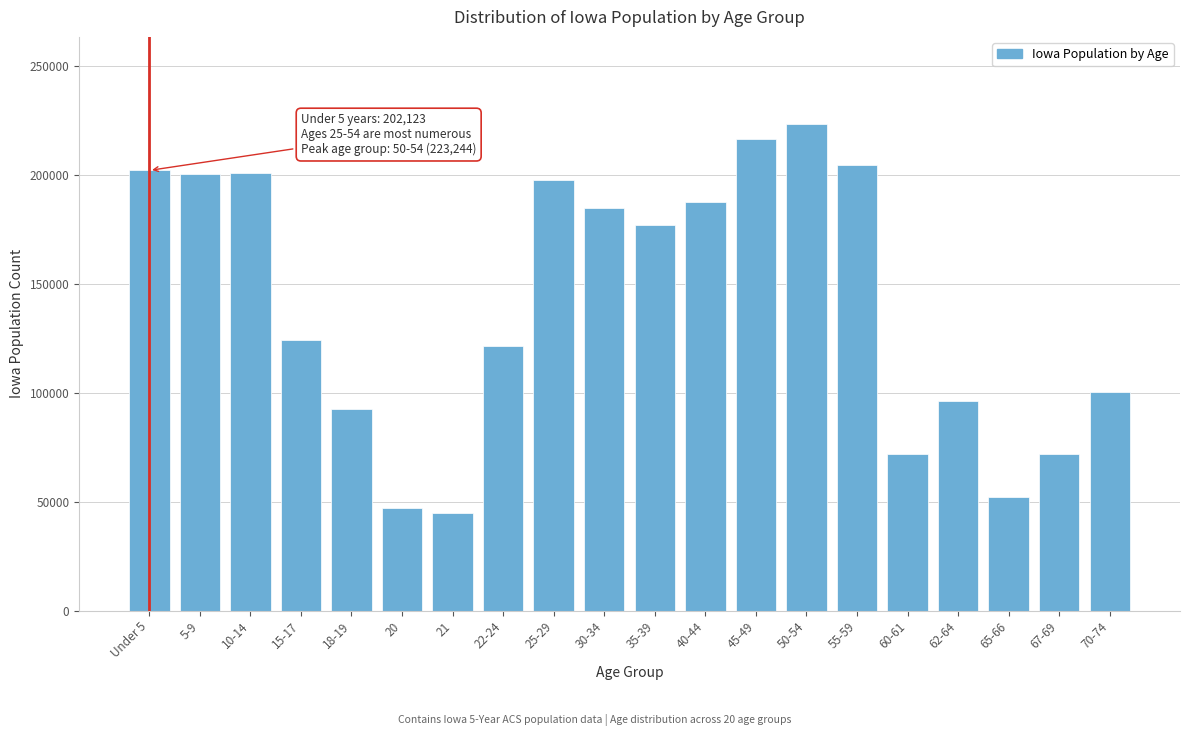

At which label is the value closest to 133969?

15-17